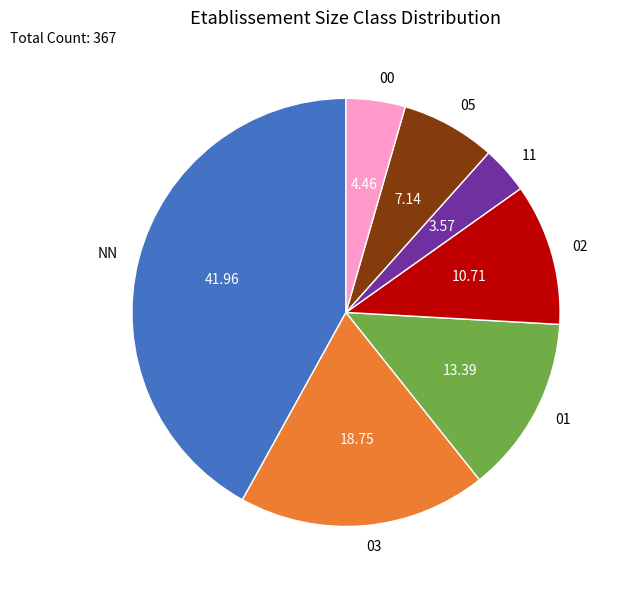

Rank the categories by value from highest to lowest.

NN, 03, 01, 02, 05, 00, 11